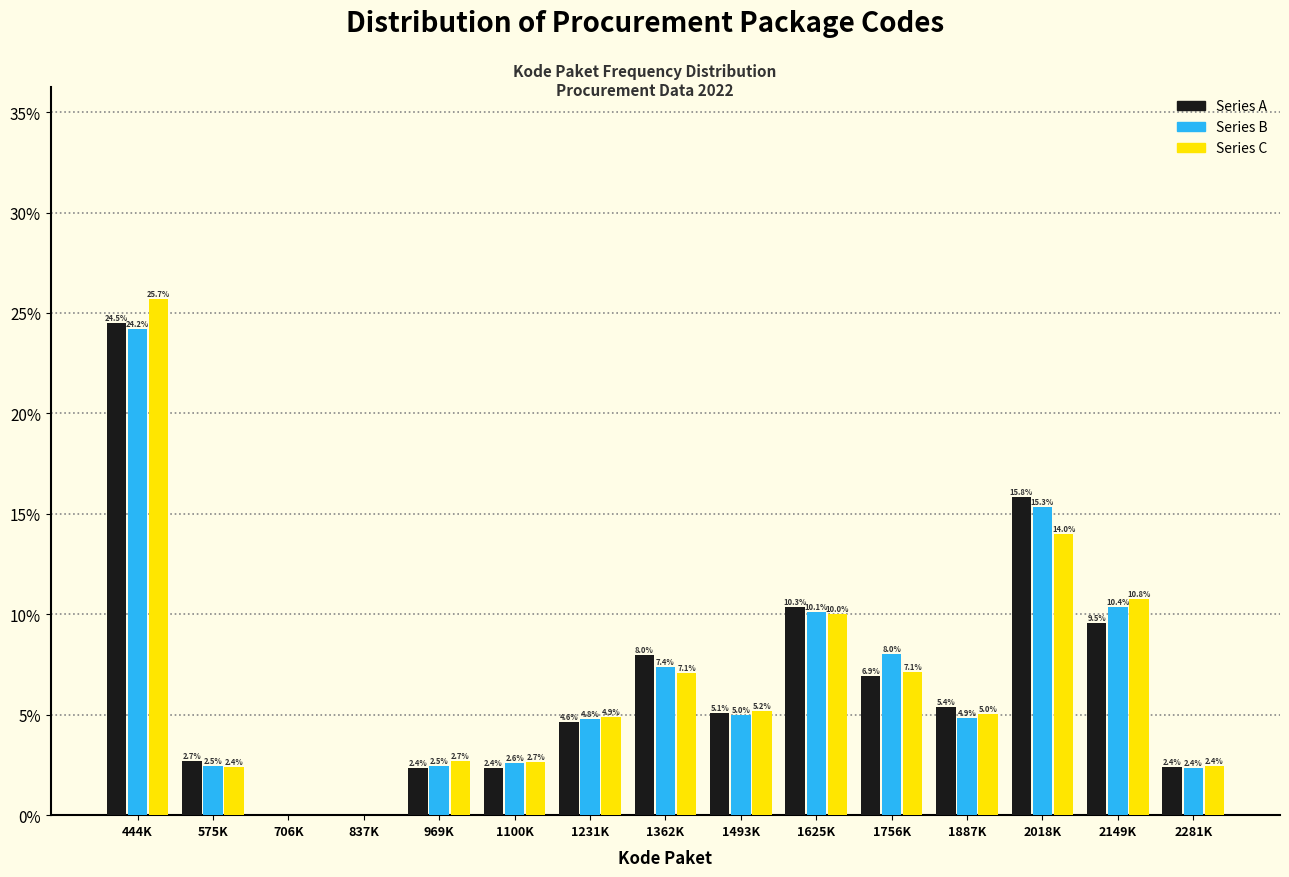

Reading left to right, what are all the values shown in this chart?

Series A: 444K=24.5	575K=2.7	706K=0.0	837K=0.0	969K=2.4	1100K=2.4	1231K=4.6	1362K=8.0	1493K=5.1	1625K=10.3	1756K=6.9	1887K=5.4	2018K=15.8	2149K=9.5	2281K=2.4
Series B: 444K=24.2	575K=2.5	706K=0.0	837K=0.0	969K=2.5	1100K=2.6	1231K=4.8	1362K=7.4	1493K=5.0	1625K=10.1	1756K=8.0	1887K=4.9	2018K=15.3	2149K=10.4	2281K=2.4
Series C: 444K=25.7	575K=2.4	706K=0.0	837K=0.0	969K=2.7	1100K=2.7	1231K=4.9	1362K=7.1	1493K=5.2	1625K=10.0	1756K=7.1	1887K=5.0	2018K=14.0	2149K=10.8	2281K=2.4